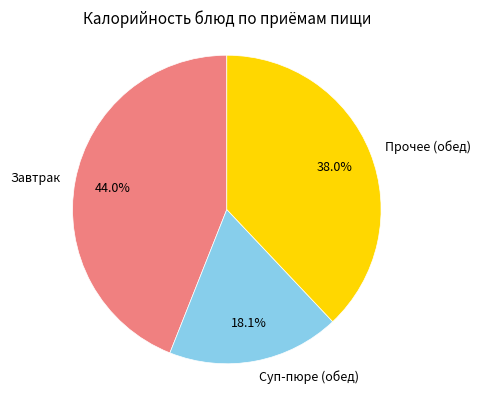

Which has a higher value, Суп-пюре (обед) or Завтрак?

Завтрак